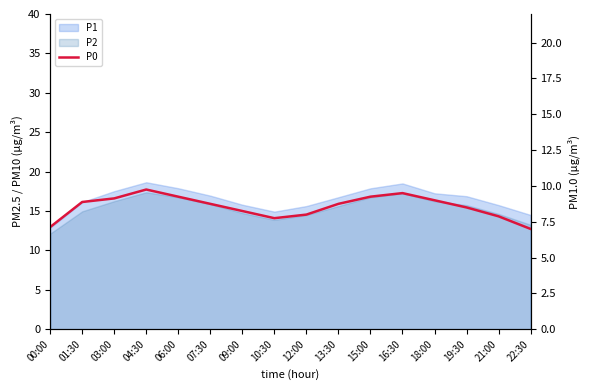

The chart shows a value of 2.6 at 18:00. True or false?

False